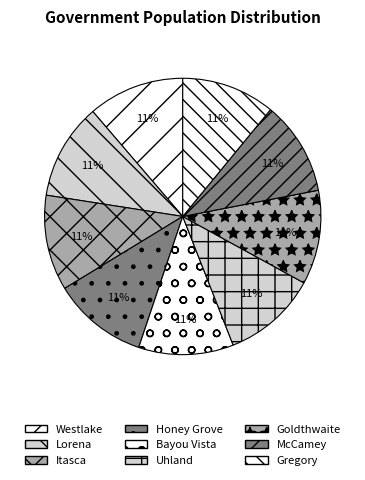

Approximately how many times larger is the value at Lorena compared to Uhland?

1.0